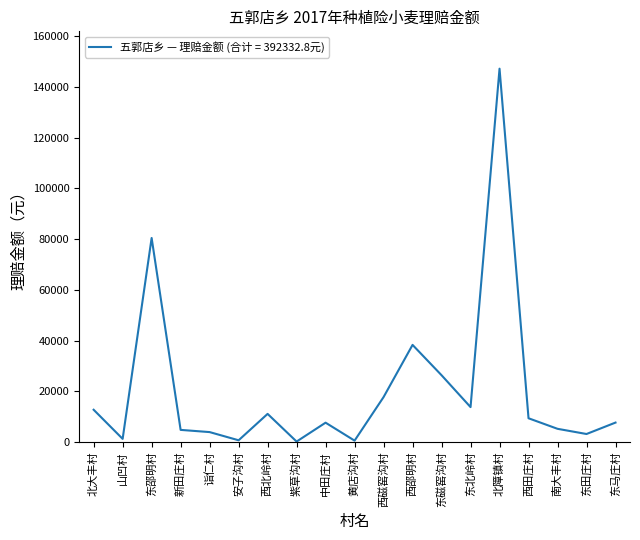

True or false: the data shows 17364.4 at 西邵明村.

False